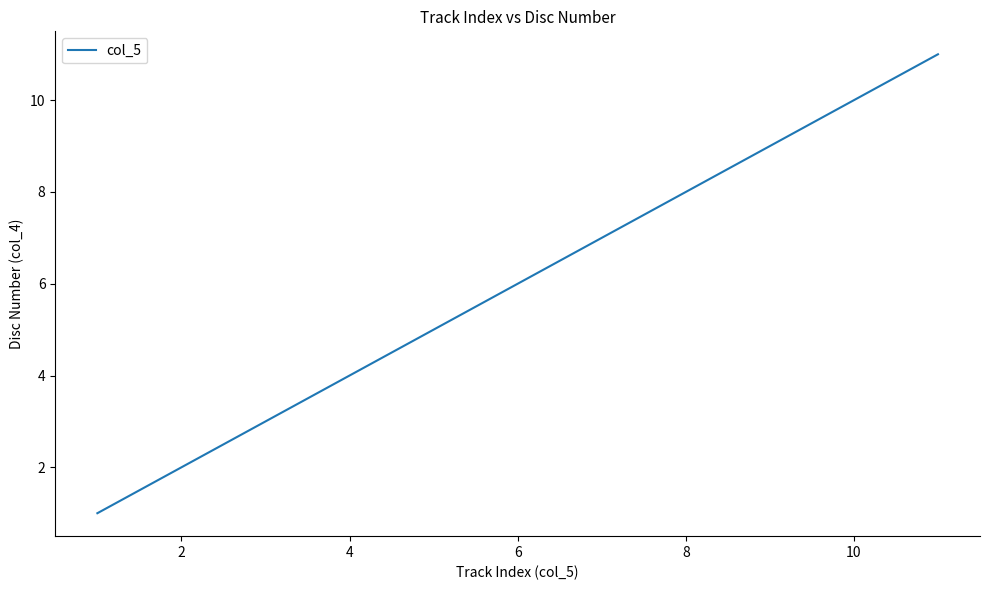

What is the difference between the maximum and minimum values?

10